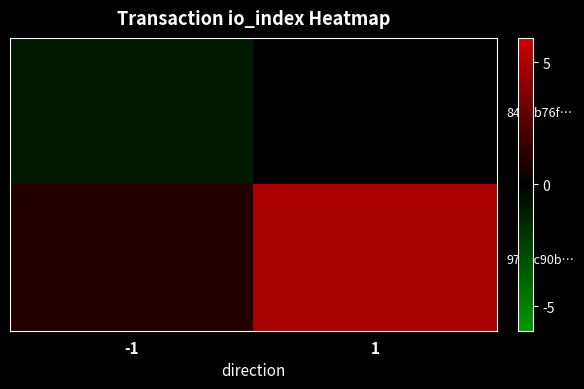

Reading left to right, list all the values displayed in this chart.

8420b76f…: -1=-1	1=0
9769c90b…: -1=1	1=5